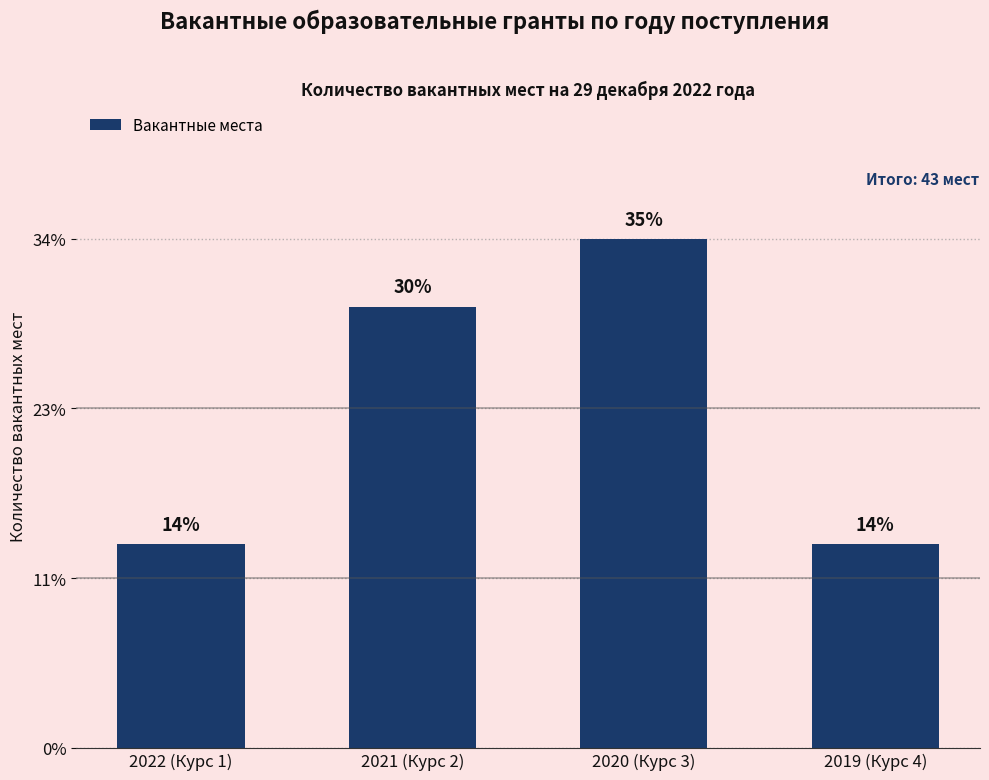

Between 2021 (Курс 2) and 2022 (Курс 1), which is larger?

2021 (Курс 2)